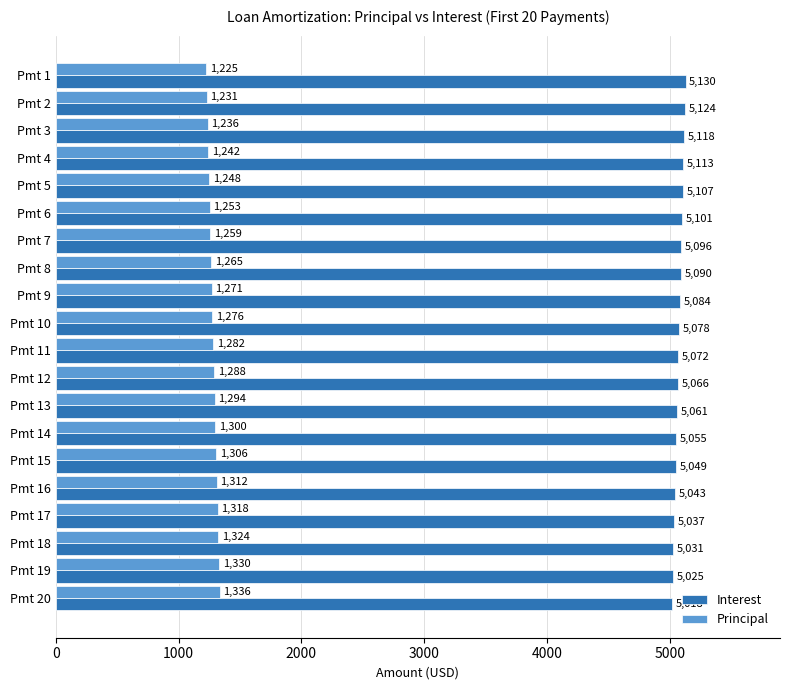

What is the minimum value shown in the chart?

1225.0